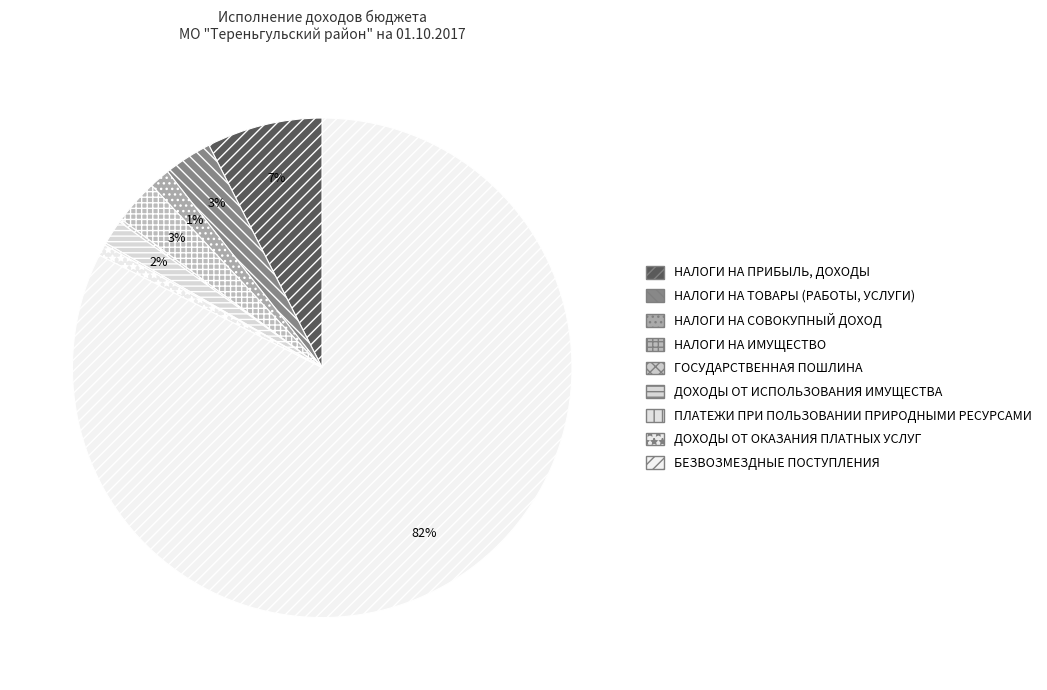

Is the sum of БЕЗВОЗМЕЗДНЫЕ ПОСТУПЛЕНИЯ and НАЛОГИ НА СОВОКУПНЫЙ ДОХОД greater than half?

Yes